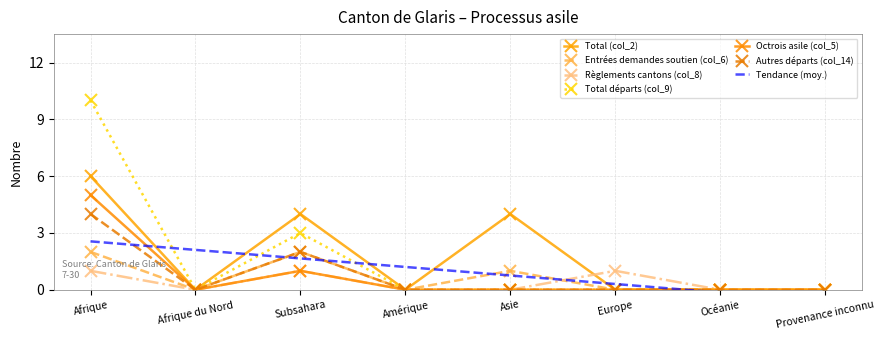

Is it true that Total (col_2) equals 0 at Europe?

True